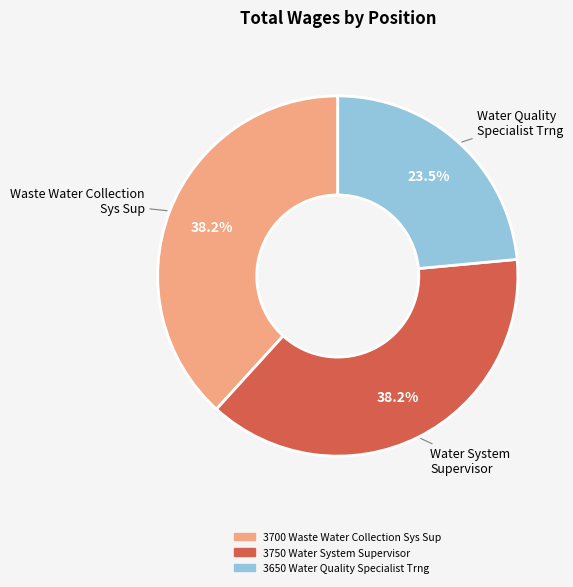

Between 3750 Water System Supervisor and 3650 Water Quality Specialist Trng, which is larger?

3750 Water System Supervisor